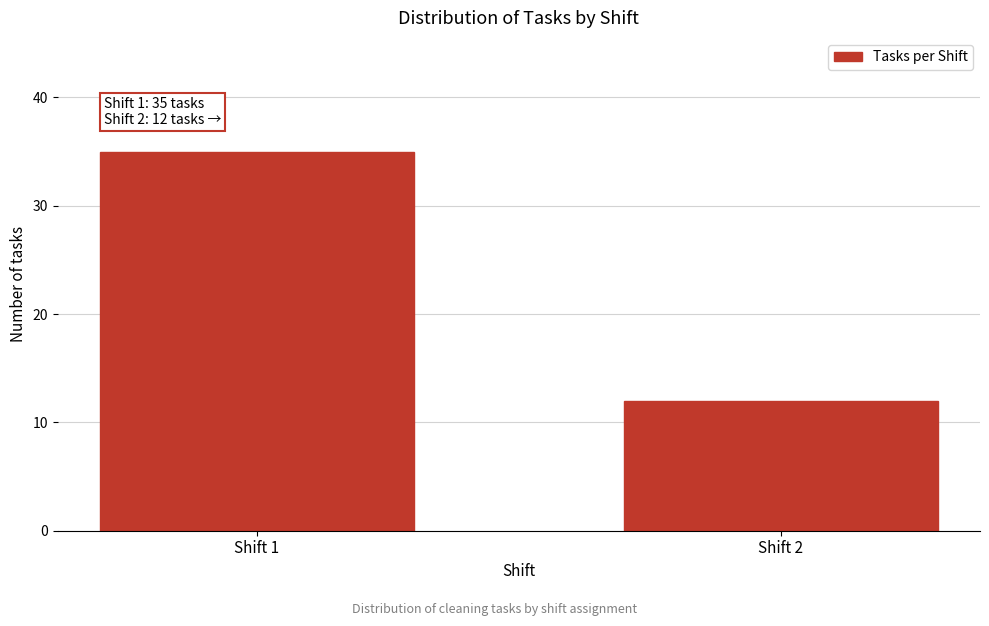

Reading left to right, what are all the values shown in this chart?

35	12